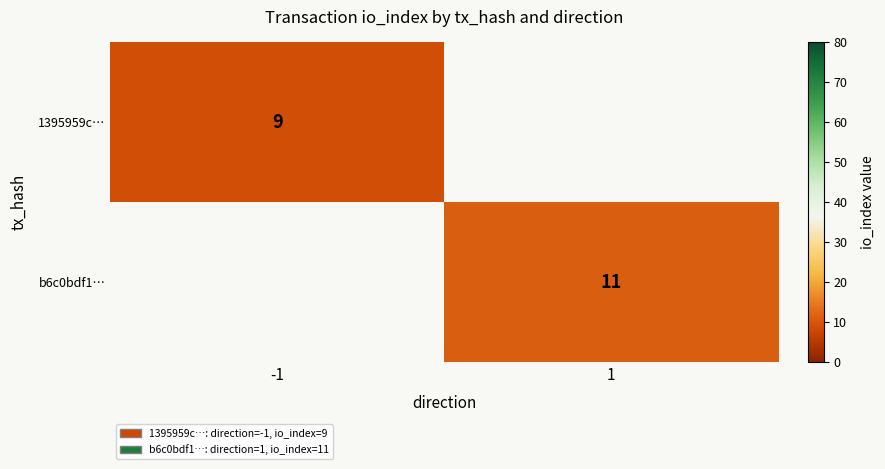

Is the value of 1395959c… at -1 greater than the value of b6c0bdf1… at 1?

No